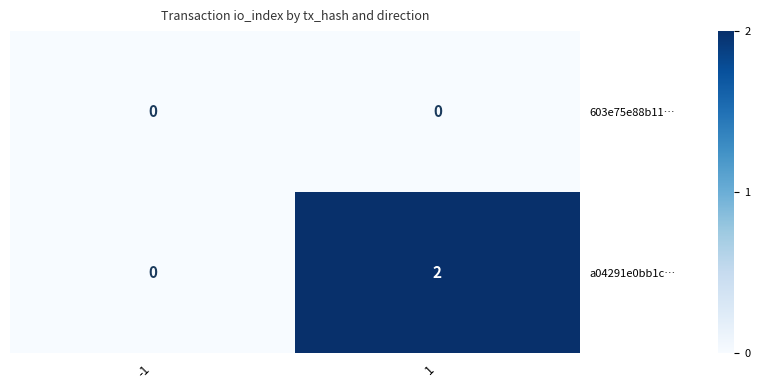

Is the value of a04291e0bb1c… at 1 greater than the value of 603e75e88b11… at 1?

Yes